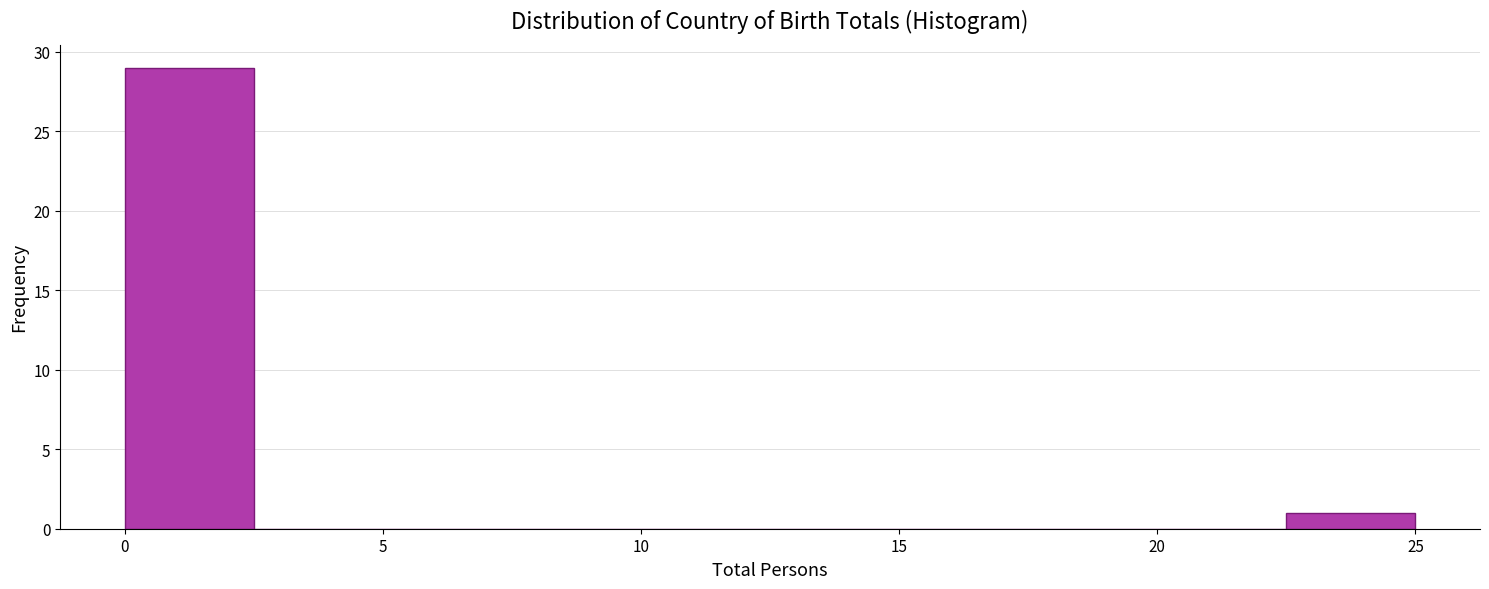

Reading left to right, list every bar in this chart as the range it spans on the x-axis followed by its height. The values are not printed on the chart, so give them approximately, as read against the axis.

0.0 to 2.5: 29
2.5 to 5.0: 0
5.0 to 7.5: 0
7.5 to 10.0: 0
10.0 to 12.5: 0
12.5 to 15.0: 0
15.0 to 17.5: 0
17.5 to 20.0: 0
20.0 to 22.5: 0
22.5 to 25.0: 1